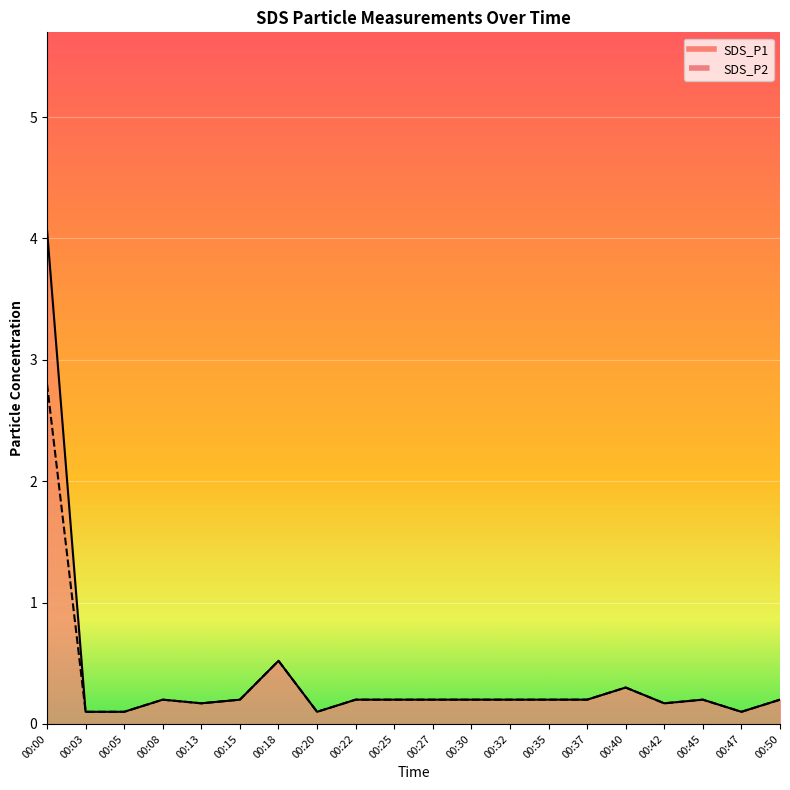

At which label is SDS_P2 closest to 1?

00:18